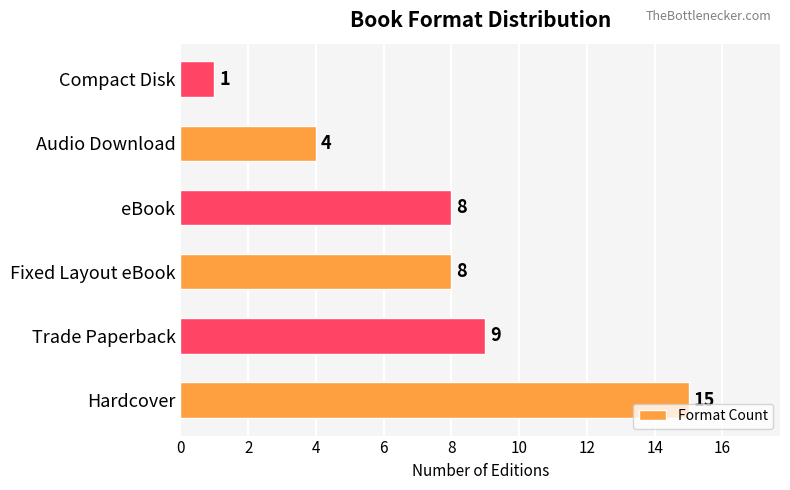

True or false: the data shows 4 at Audio Download.

True